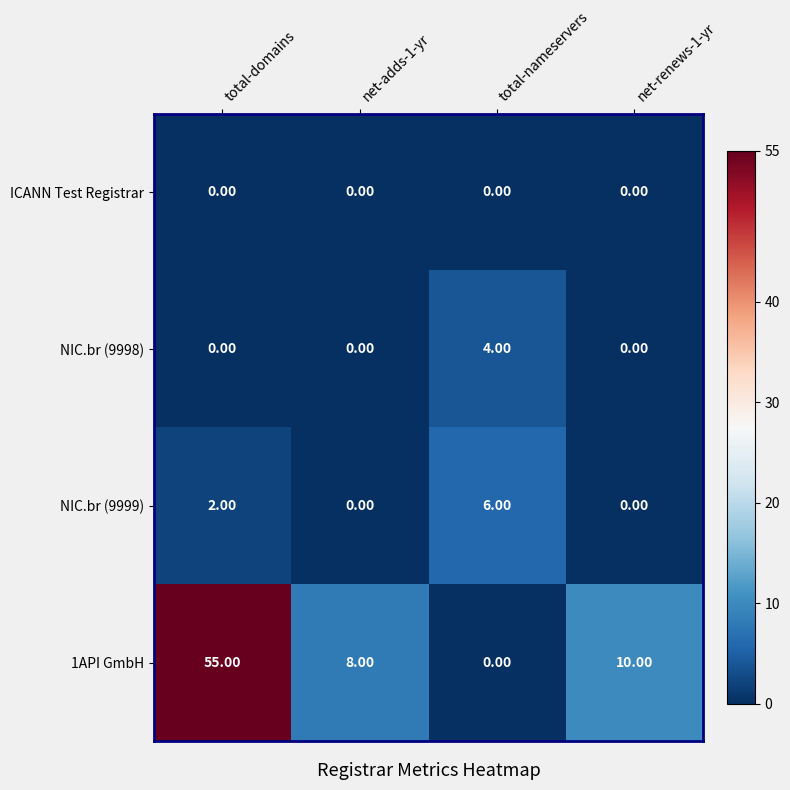

Which label corresponds to the largest value in the chart?

total-domains